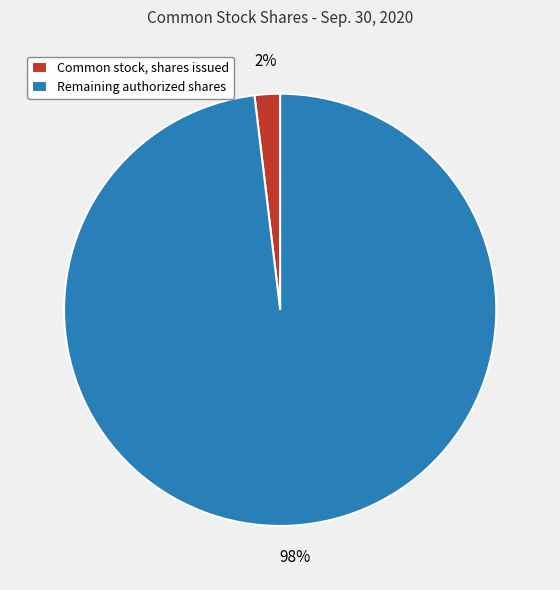

Is it true that Remaining authorized shares is 98% of the pie?

True